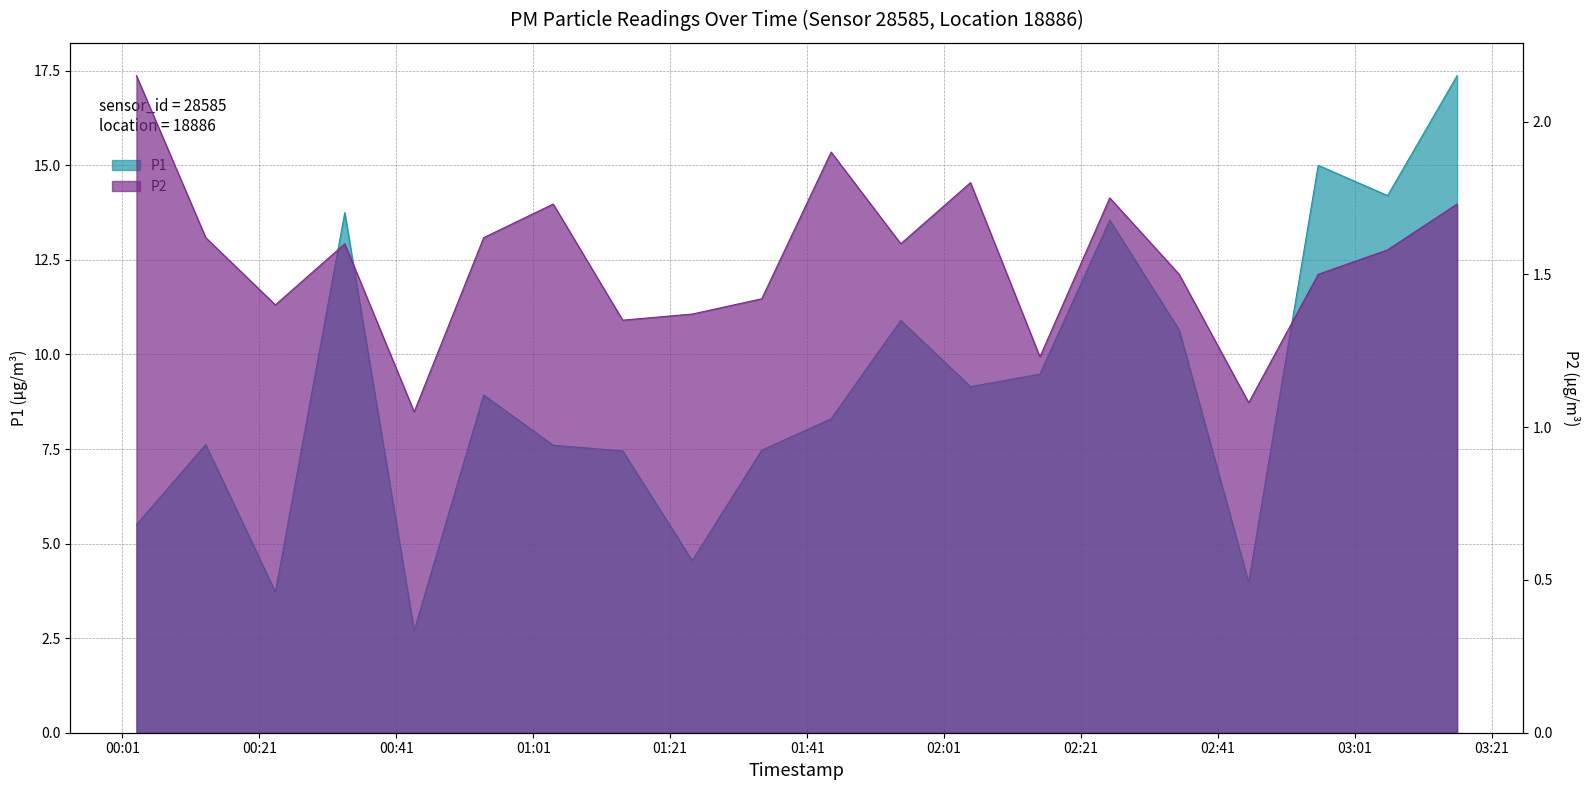

Reading left to right, transcribe all the data shown in this chart.

P1: 5.5	7.6	3.7	13.8	2.7	8.9	7.6	7.5	4.5	7.5	8.3	10.9	9.2	9.5	13.6	10.7	4.0	15.0	14.2	17.4
P2: 2.1	1.6	1.4	1.6	1.1	1.6	1.7	1.4	1.4	1.4	1.9	1.6	1.8	1.2	1.8	1.5	1.1	1.5	1.6	1.7